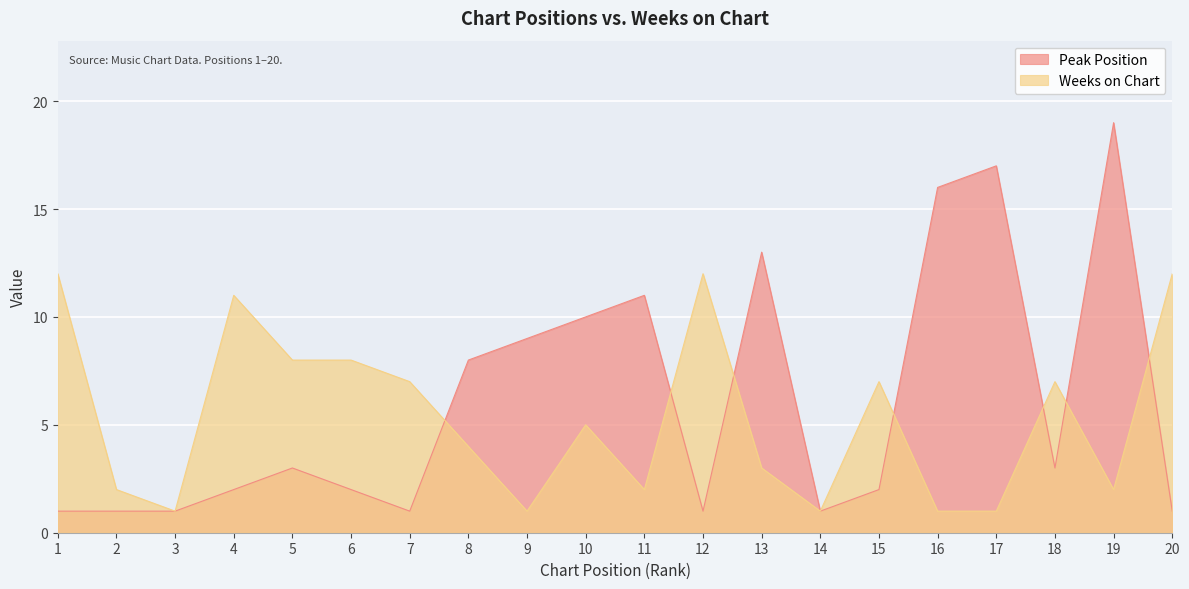

How many lines are shown in the chart?

2